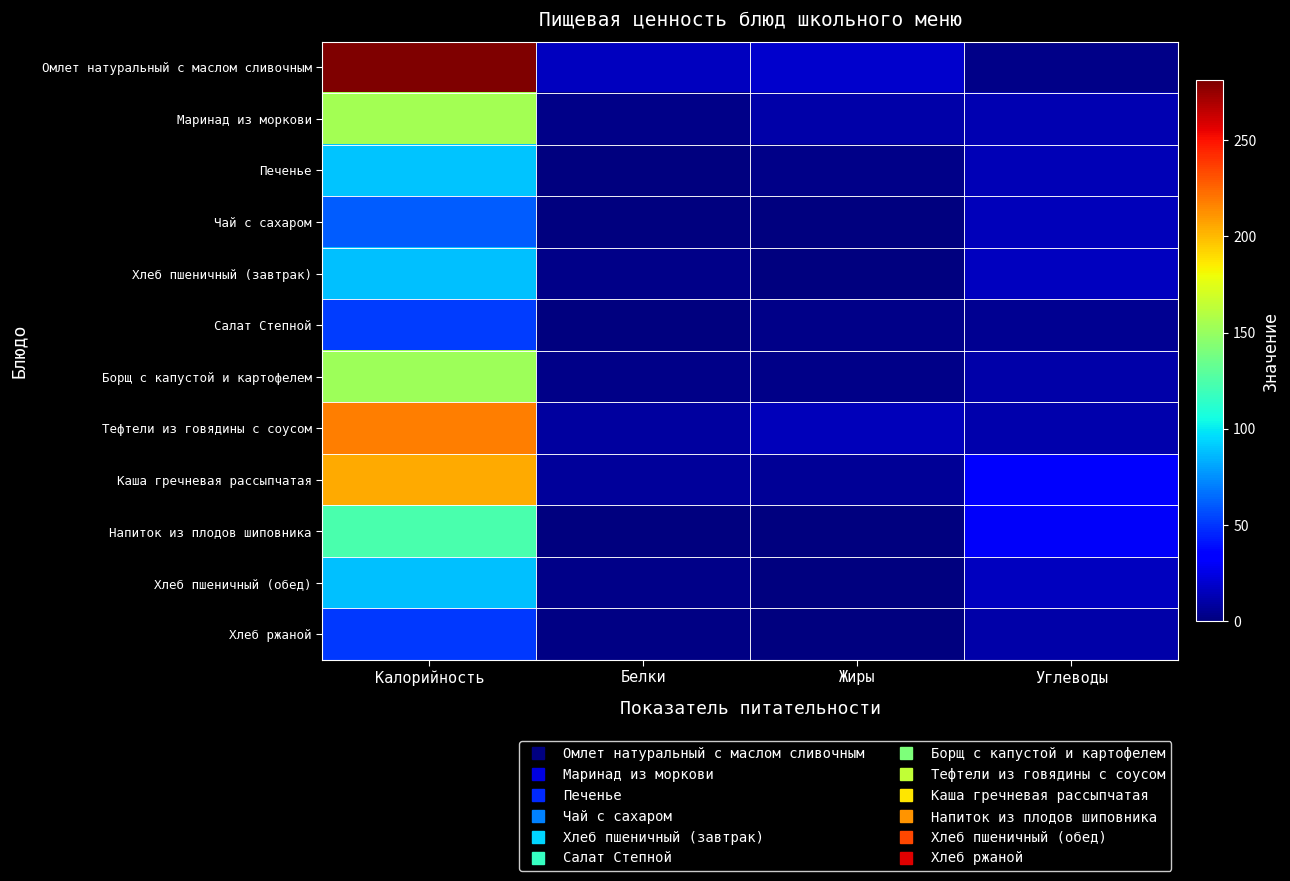

Rank the series by their maximum value, from highest to lowest.

Омлет натуральный с маслом сливочным, Тефтели из говядины с соусом, Каша гречневая рассыпчатая, Маринад из моркови, Борщ с капустой и картофелем, Напиток из плодов шиповника, Печенье, Хлеб пшеничный (завтрак), Хлеб пшеничный (обед), Чай с сахаром, Салат Степной, Хлеб ржаной